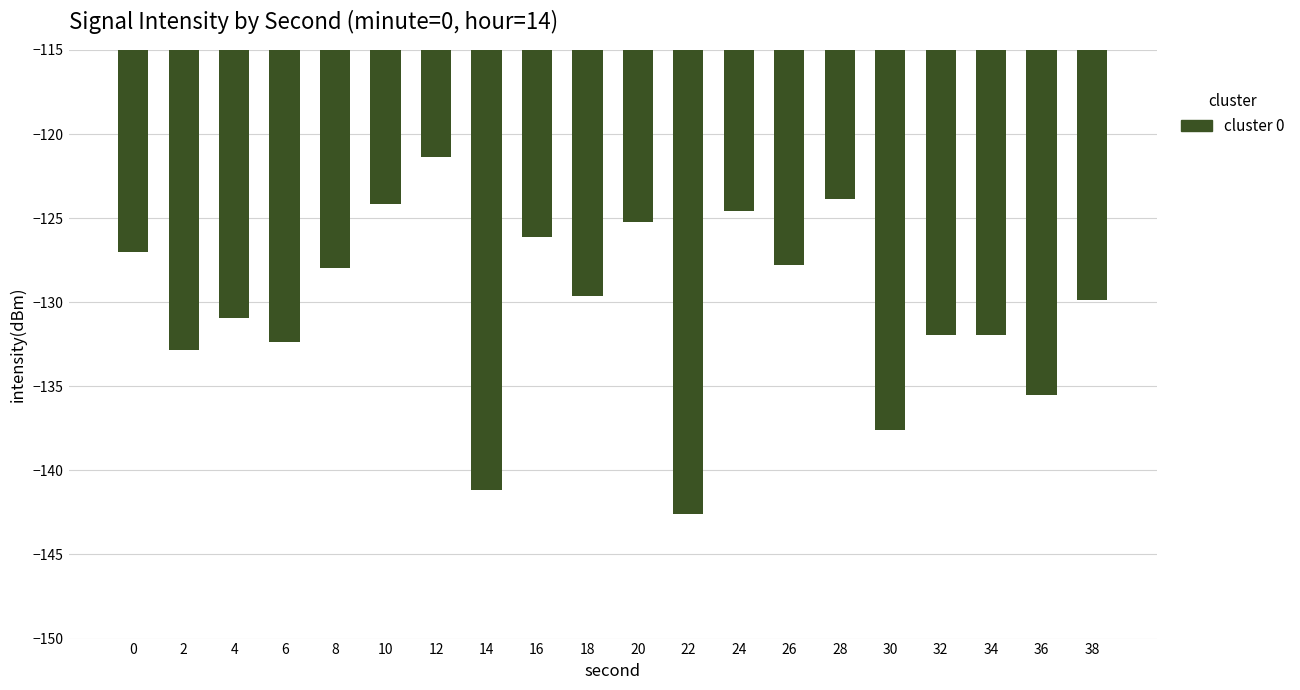

What is the value of the 5th bar from the left?

-128.0